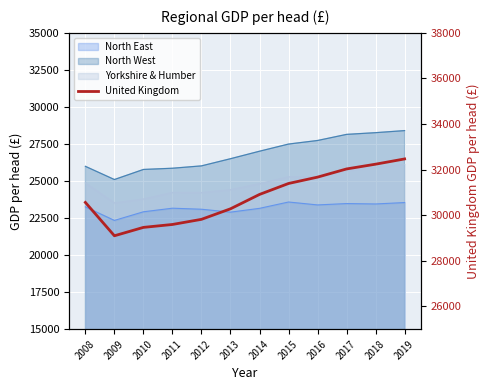

How many data points are above 30911?

5